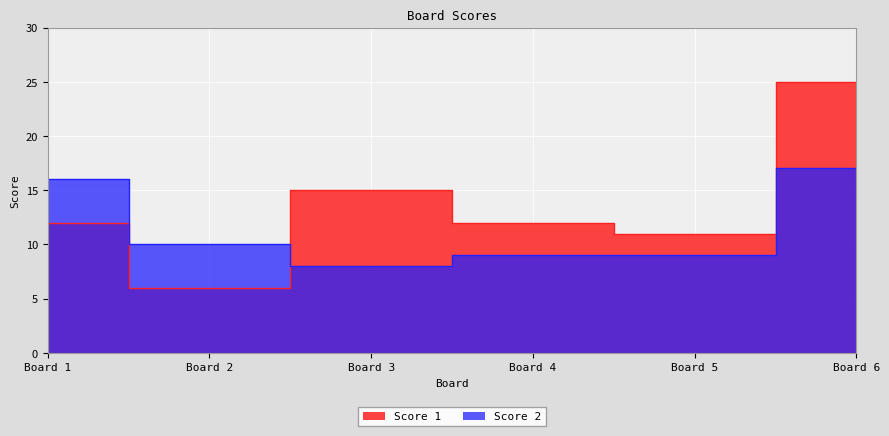

Between Board 4 and Board 5, which series saw the biggest shift?

Score 1